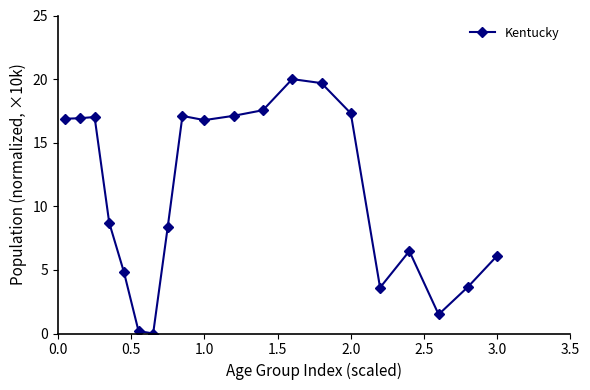

What is the value of the 5th point from the left?

4.8